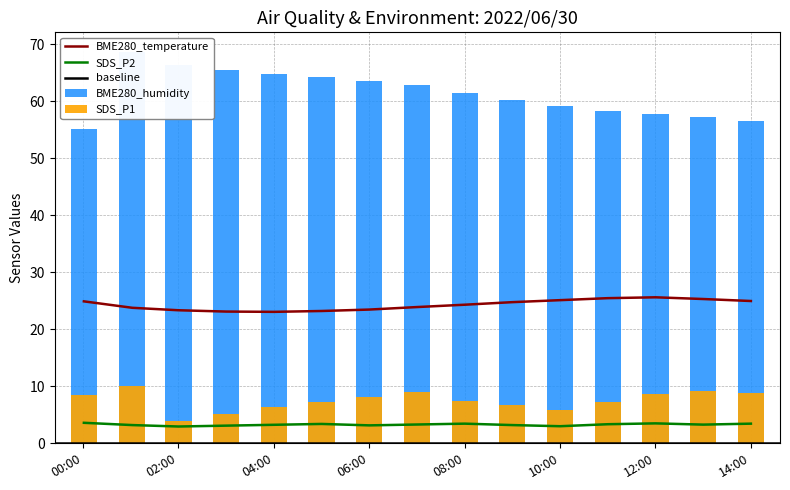

What value does the SDS_P2 series have at 2022/06/30 09:00?

3.2